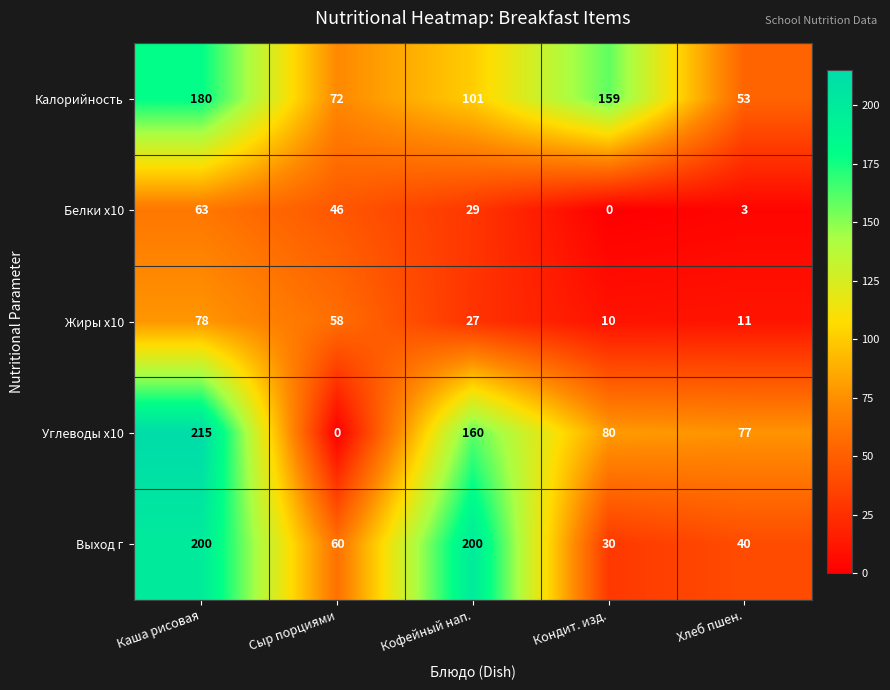

The Белки x10 series shows 3 at Хлеб пшен.. True or false?

True